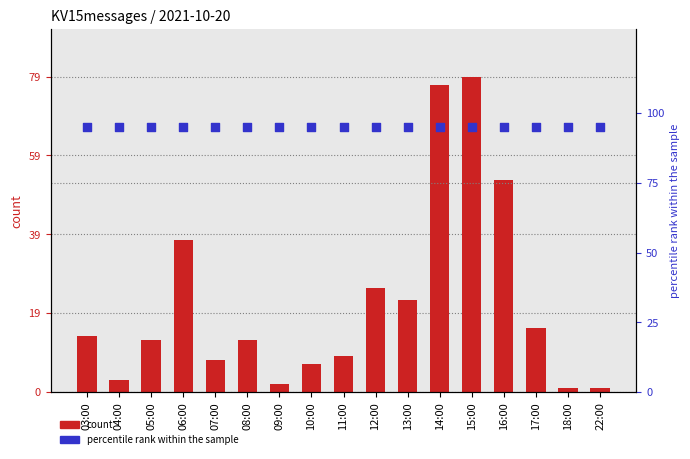

Which series reaches the minimum Y coordinate?

count